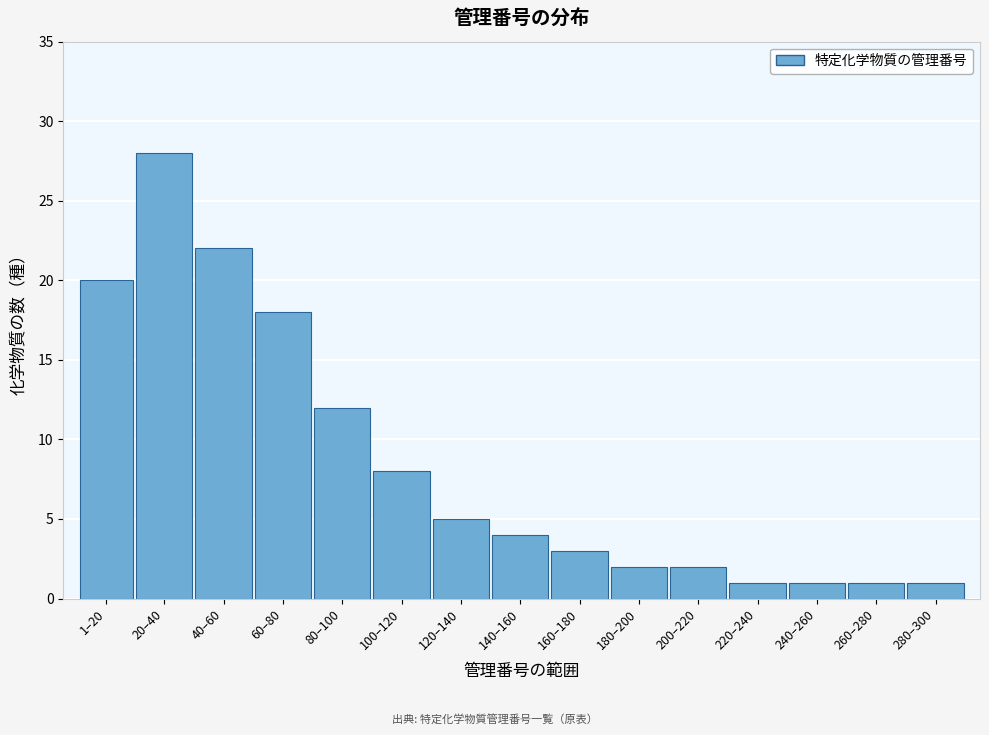

Reading left to right, what are all the values shown in this chart?

1–20=20	20–40=28	40–60=22	60–80=18	80–100=12	100–120=8	120–140=5	140–160=4	160–180=3	180–200=2	200–220=2	220–240=1	240–260=1	260–280=1	280–300=1